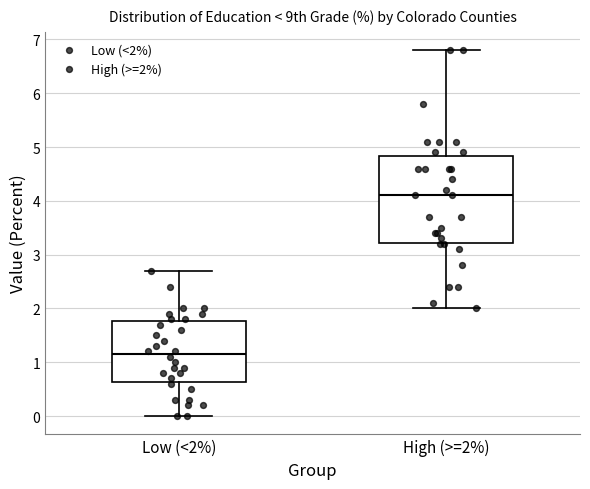

Which box has the lowest median line?

Low (<2%)